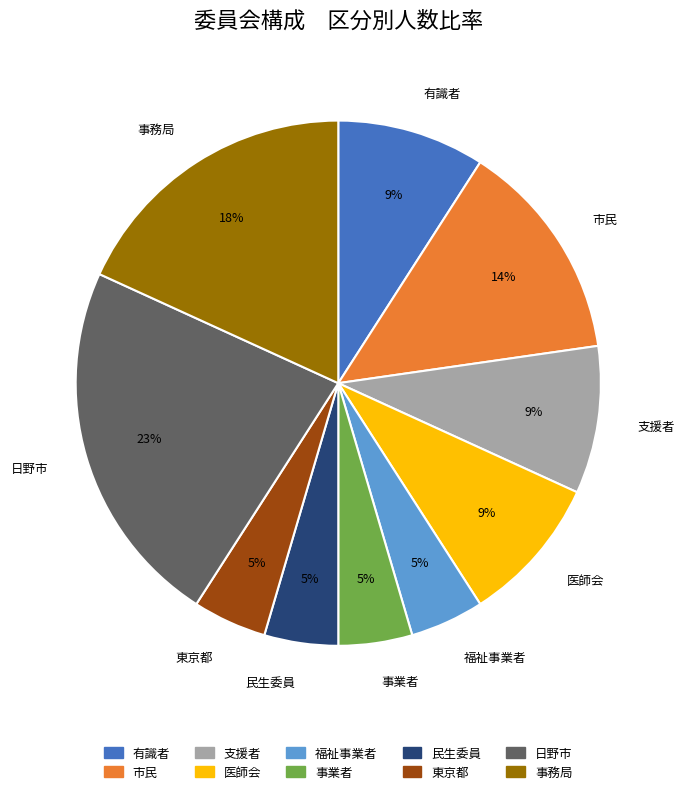

To the nearest percent, what is the difference between the 事務局 and 日野市 slice percentages?

5%